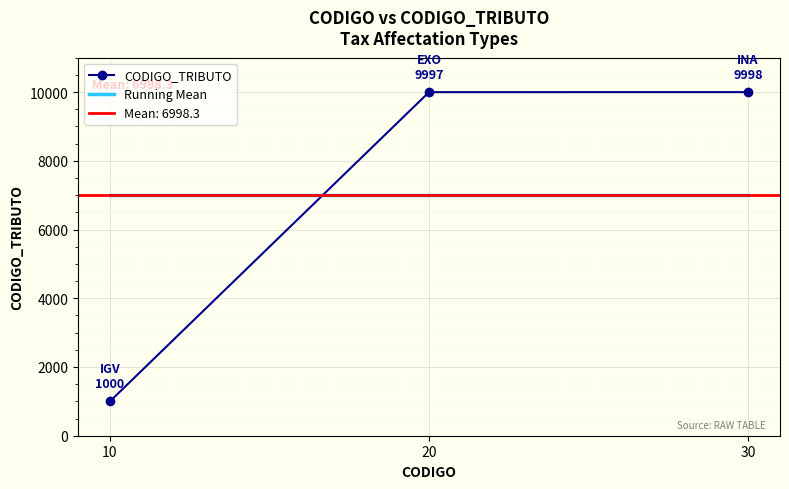

Reading left to right, transcribe all the data shown in this chart.

CODIGO_TRIBUTO: 1000.0	9997.0	9998.0
Running Mean: 6998.3	6998.3	6998.3